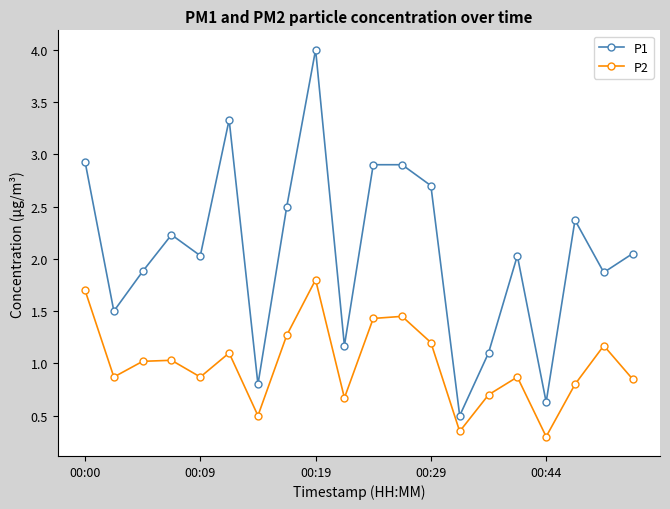

What is the maximum value shown in the chart?

4.0